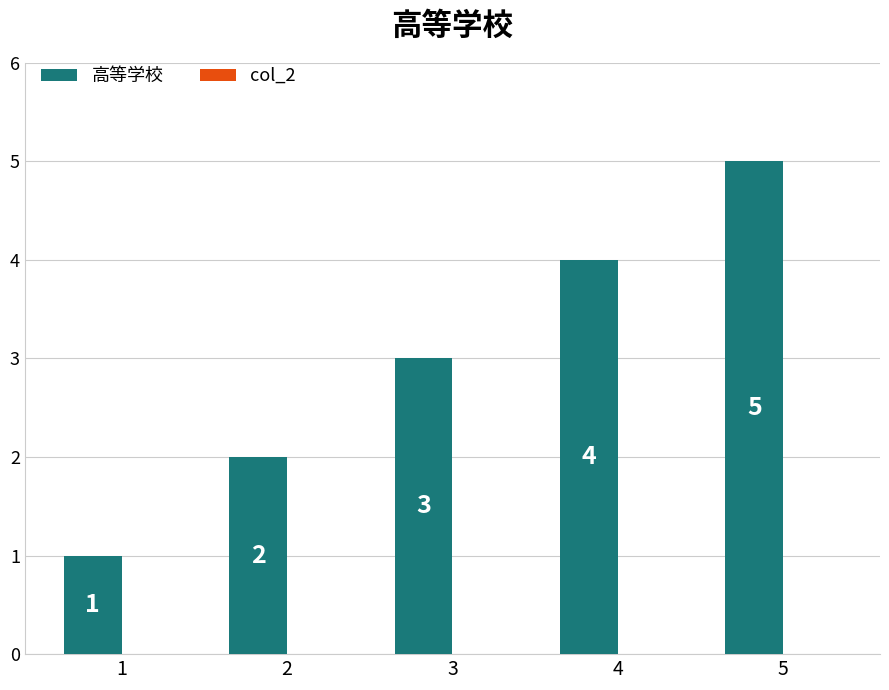

Count the values in the range 2 to 4.

3